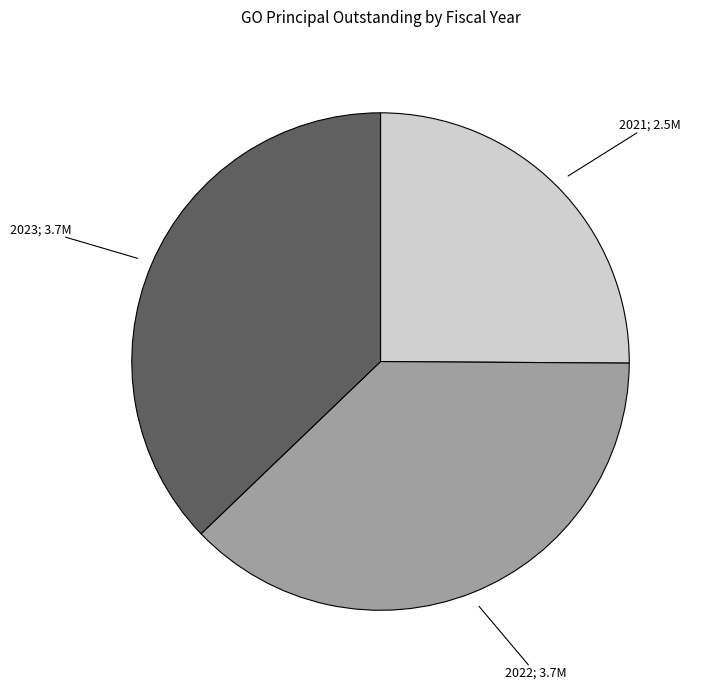

The 2021 slice represents 25% of the pie. True or false?

True